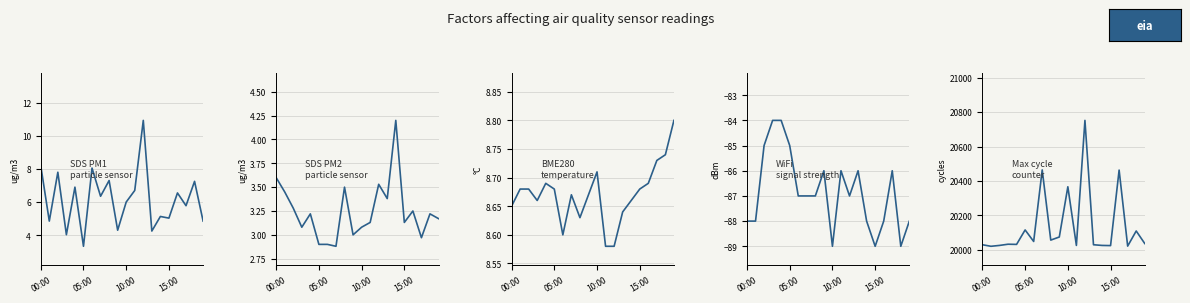

Between 12 and 18, which is larger?

12